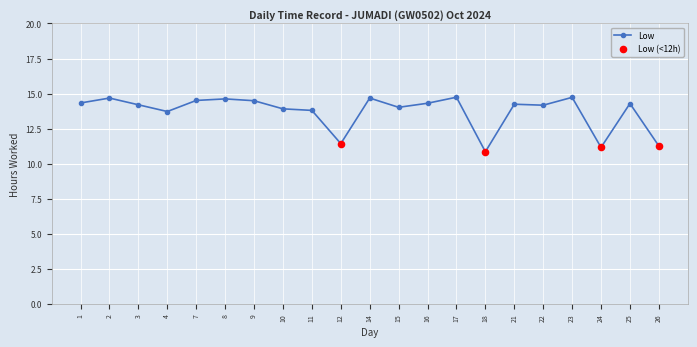

Which has a higher value, 4 or 12?

4